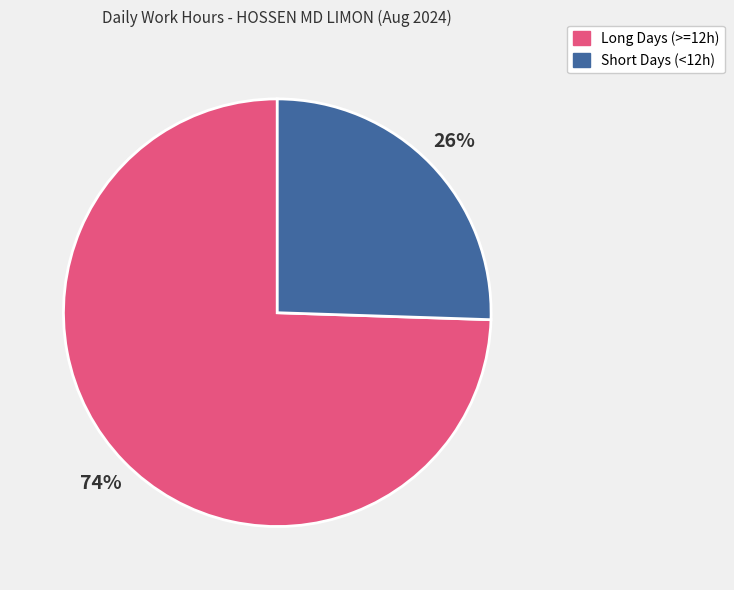

To the nearest percent, what is the average slice percentage?

50%